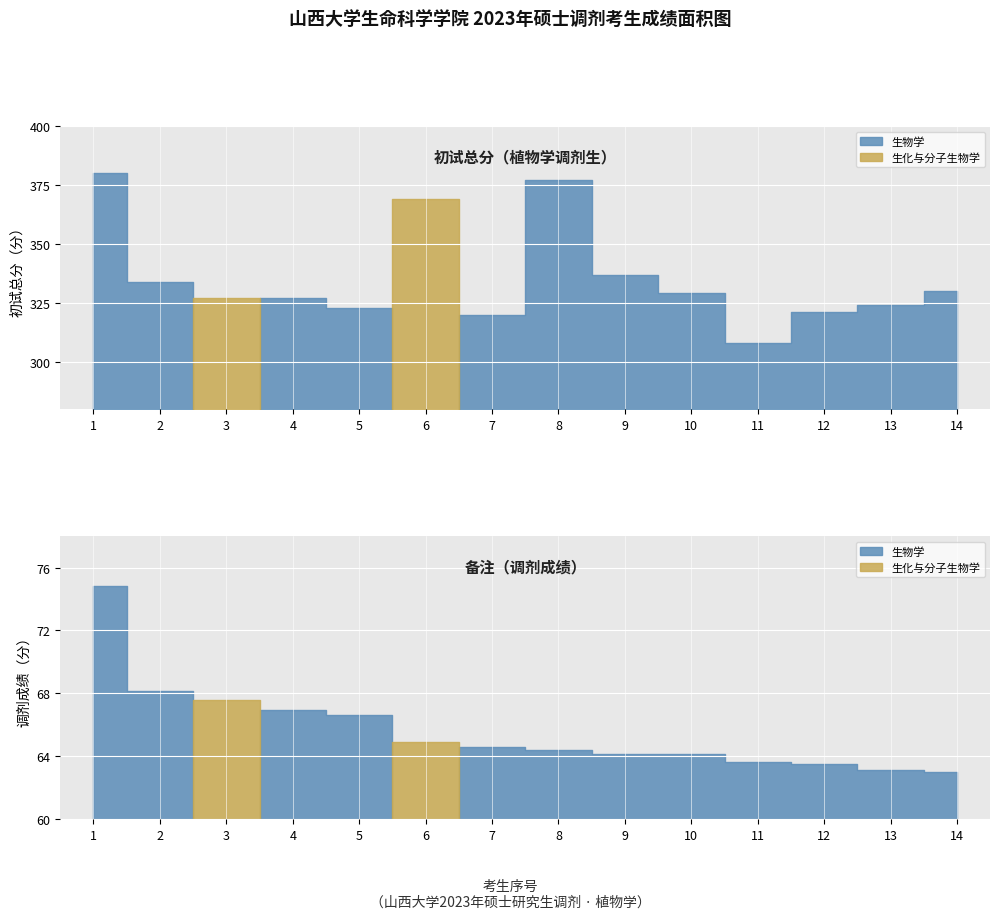

Rank the series by their average value, from highest to lowest.

初试总分, 备注（调剂成绩）